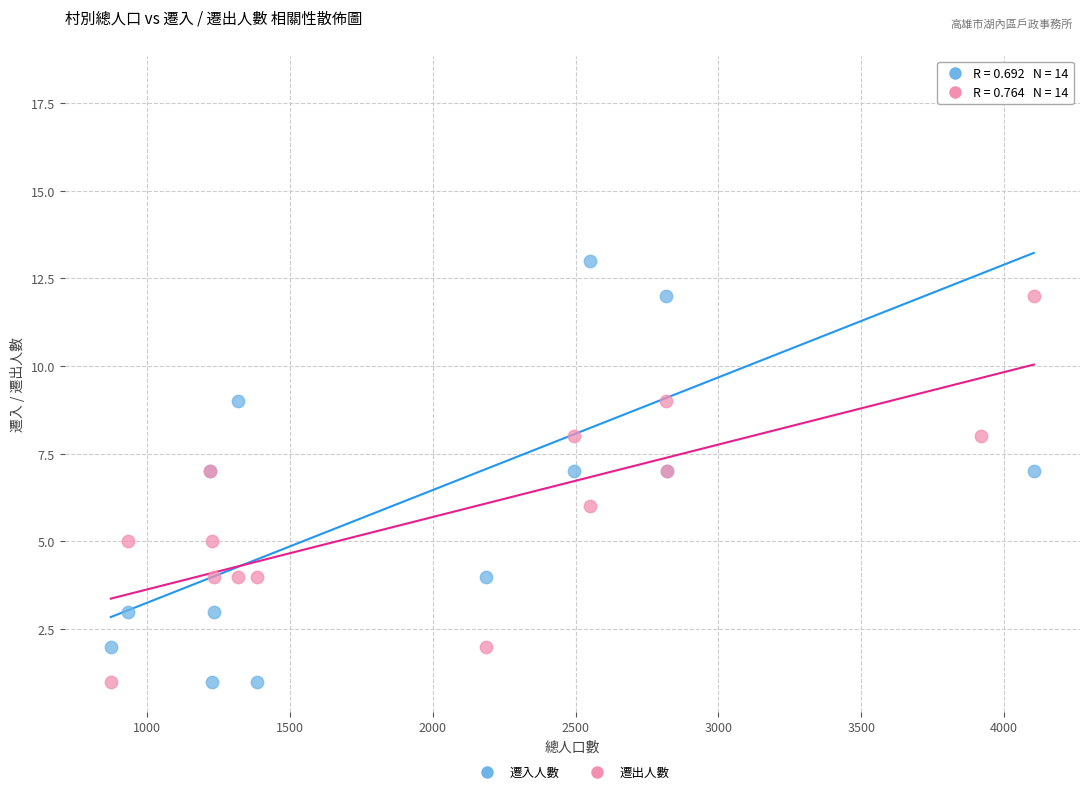

What is the X range (max minus min) for the scatter plot?

3231